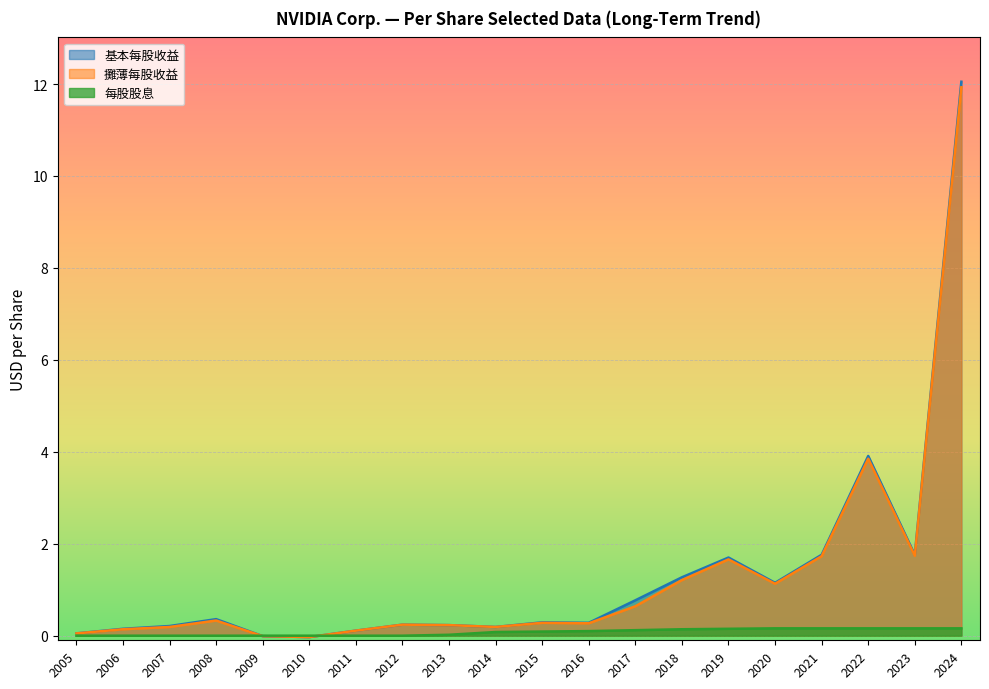

How many positive values does the 每股股息 series have?

12